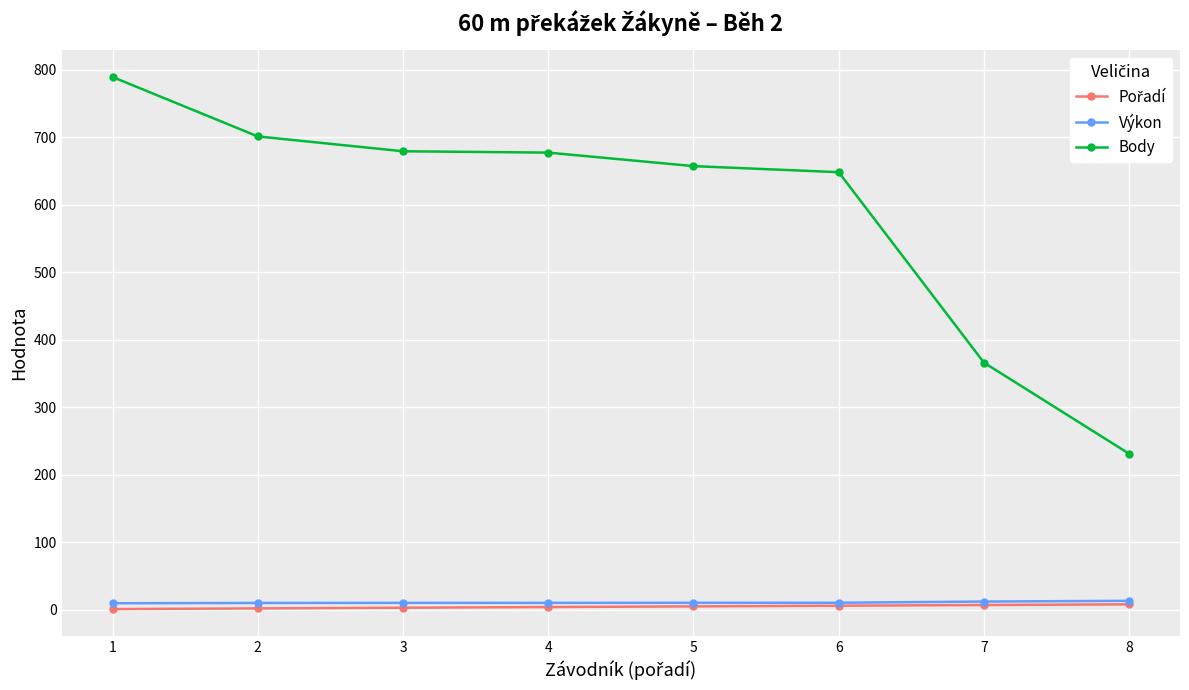

What is the difference between the Výkon values at 5 and 7?

1.8